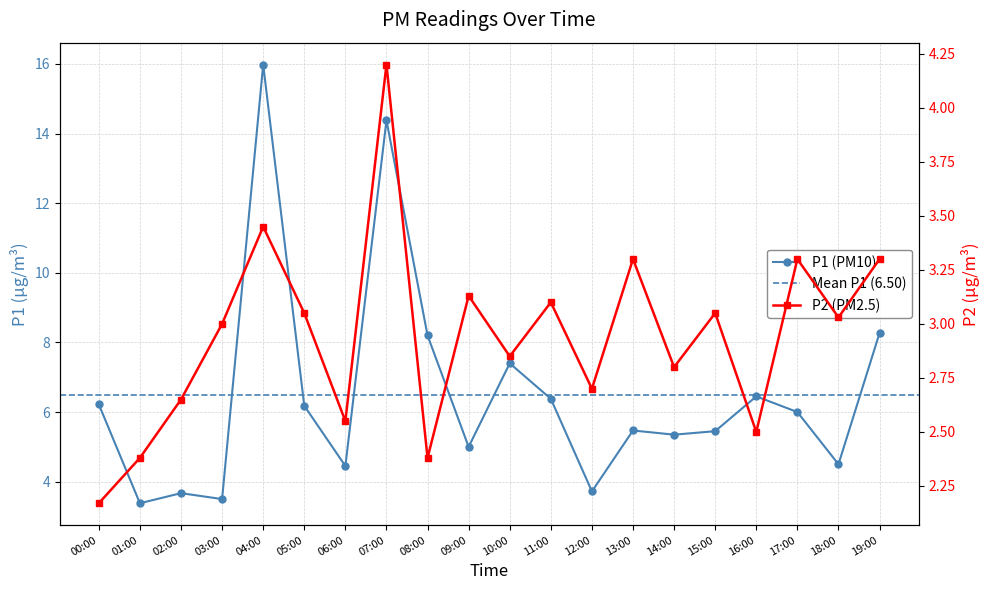

The P2 series shows 1.8 at 13:00. True or false?

False